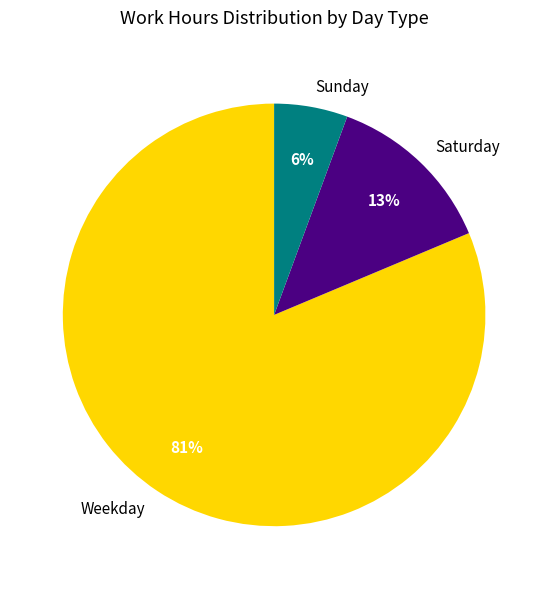

True or false: Sunday accounts for 1% of the total.

False